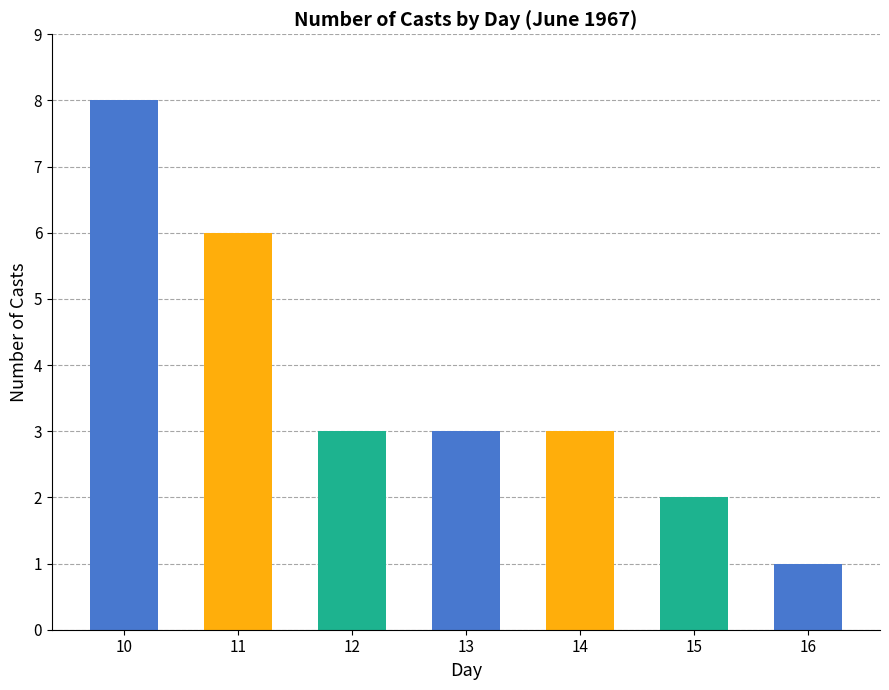

What is the smallest value displayed?

1